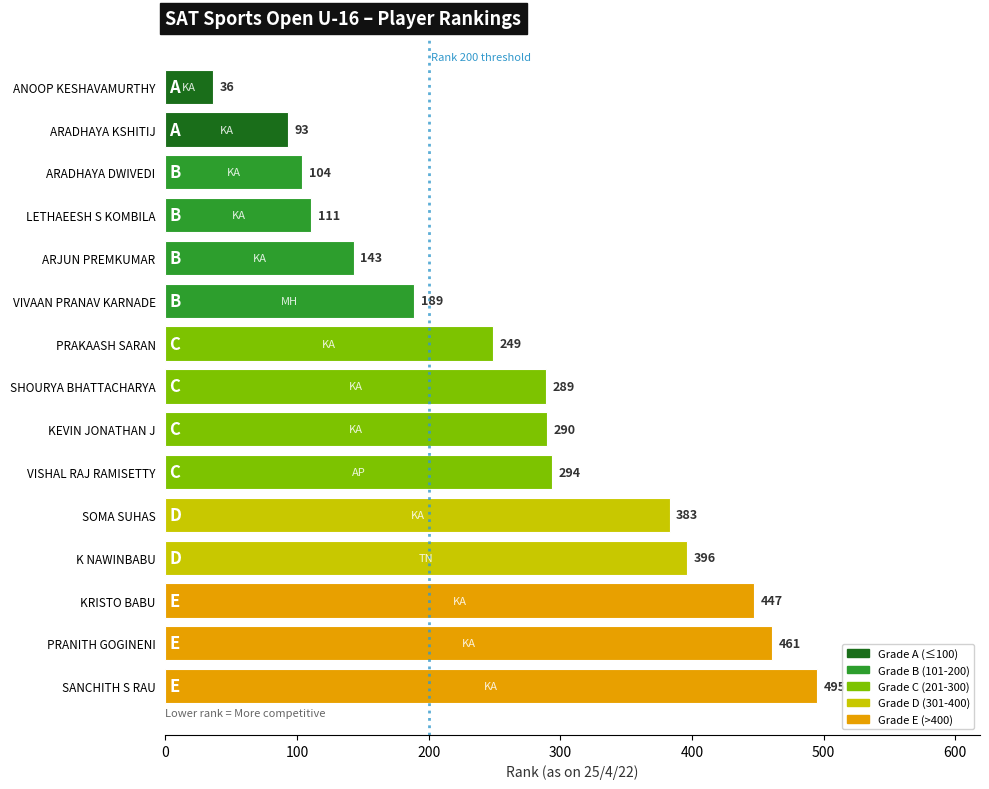

What is the label of the 7th bar from the bottom?

KEVIN JONATHAN J